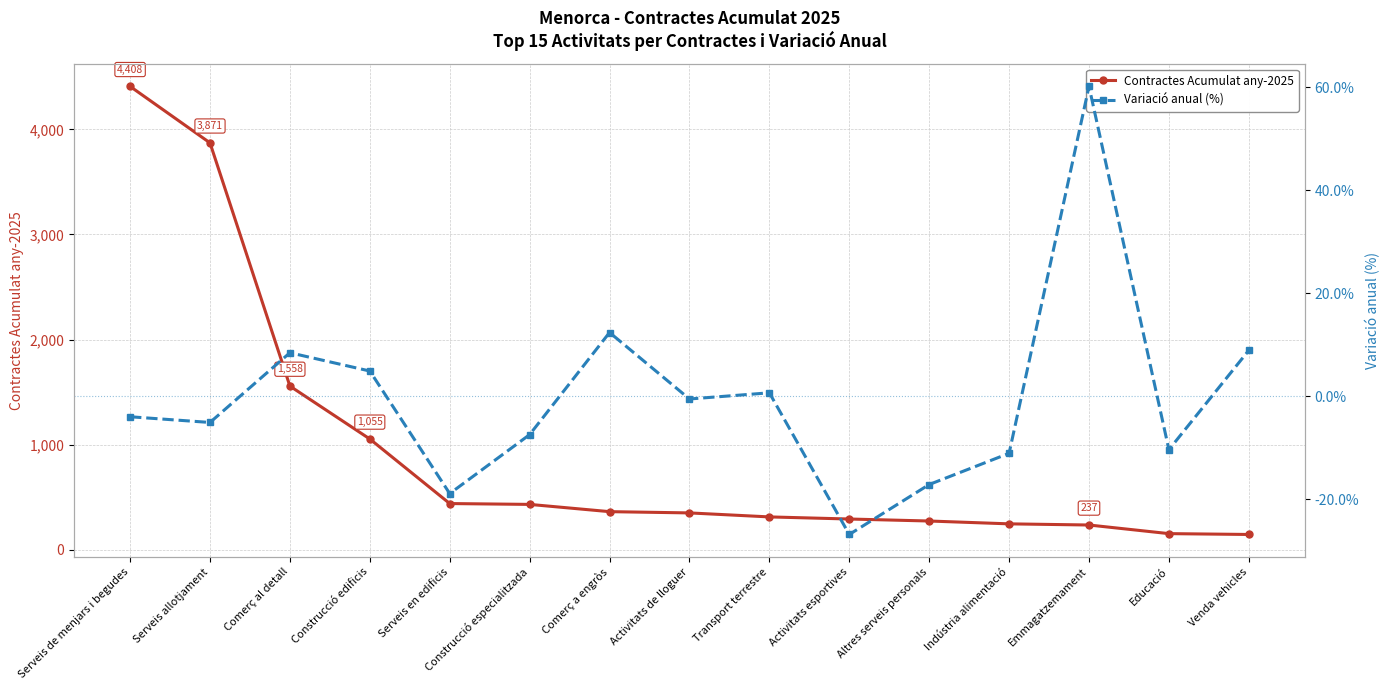

Is the value of Contractes Acumulat any-2025 at Serveis allotjament greater than the value of Variació anual (%) at Educació?

Yes